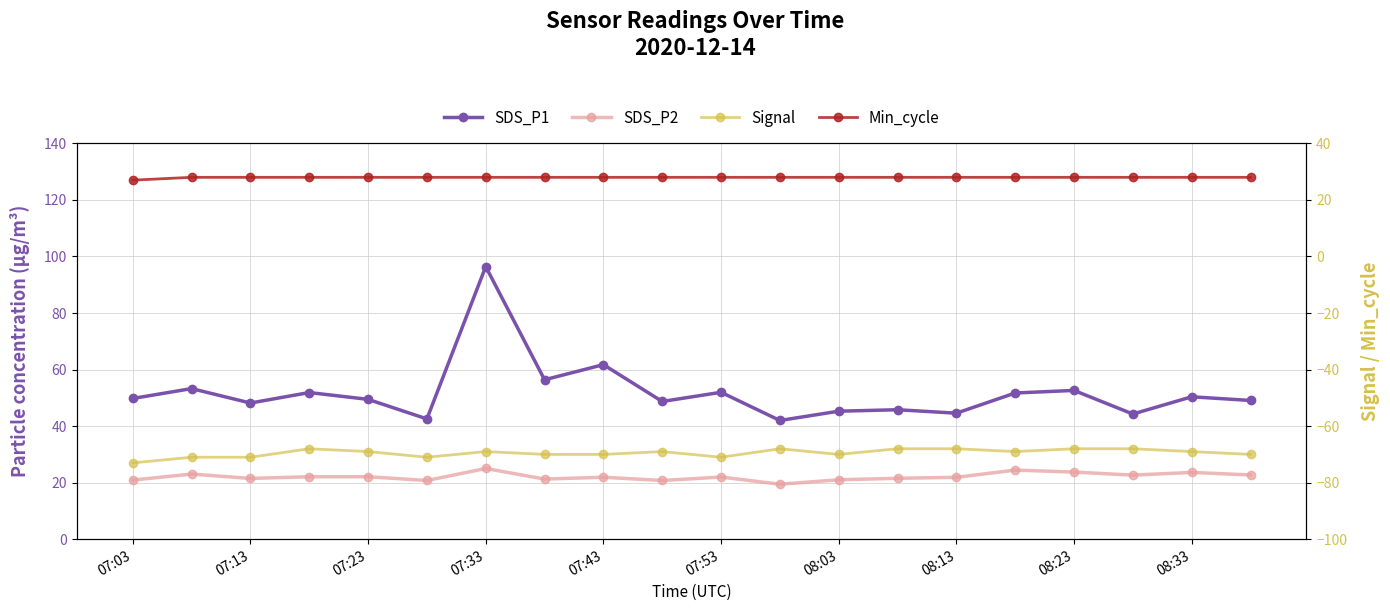

List the series in order of their peak value, lowest first.

Signal, SDS_P2, Min_cycle, SDS_P1